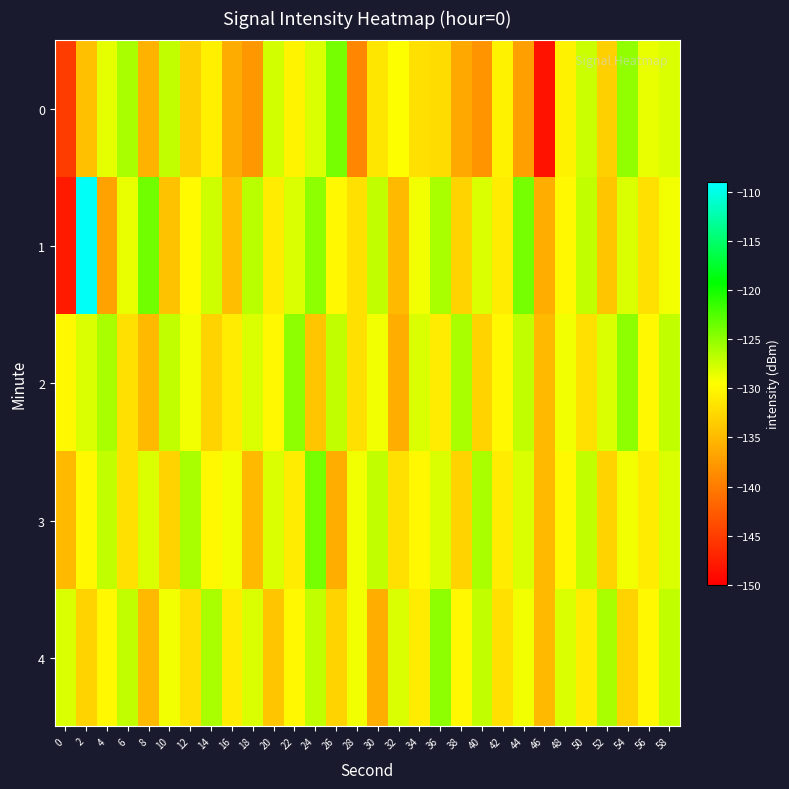

How many series are shown in this chart?

5